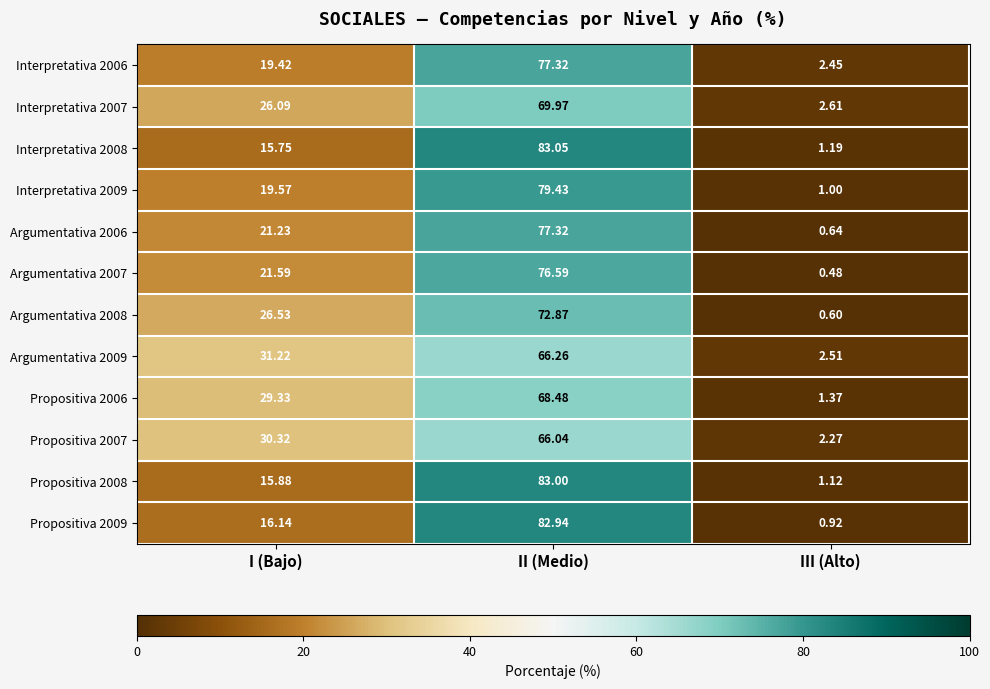

Between I (Bajo) and II (Medio), which series saw the biggest shift?

Interpretativa 2008